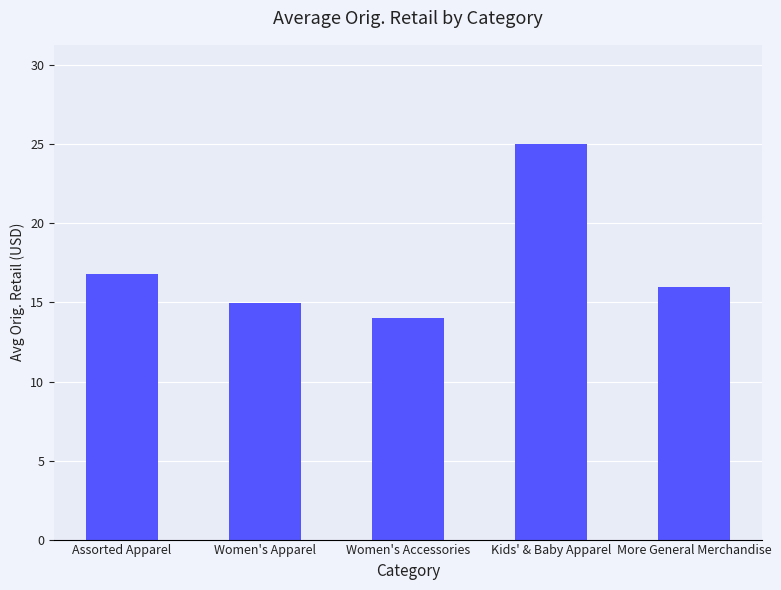

Is it true that the value at Women's Accessories is 20.1?

False